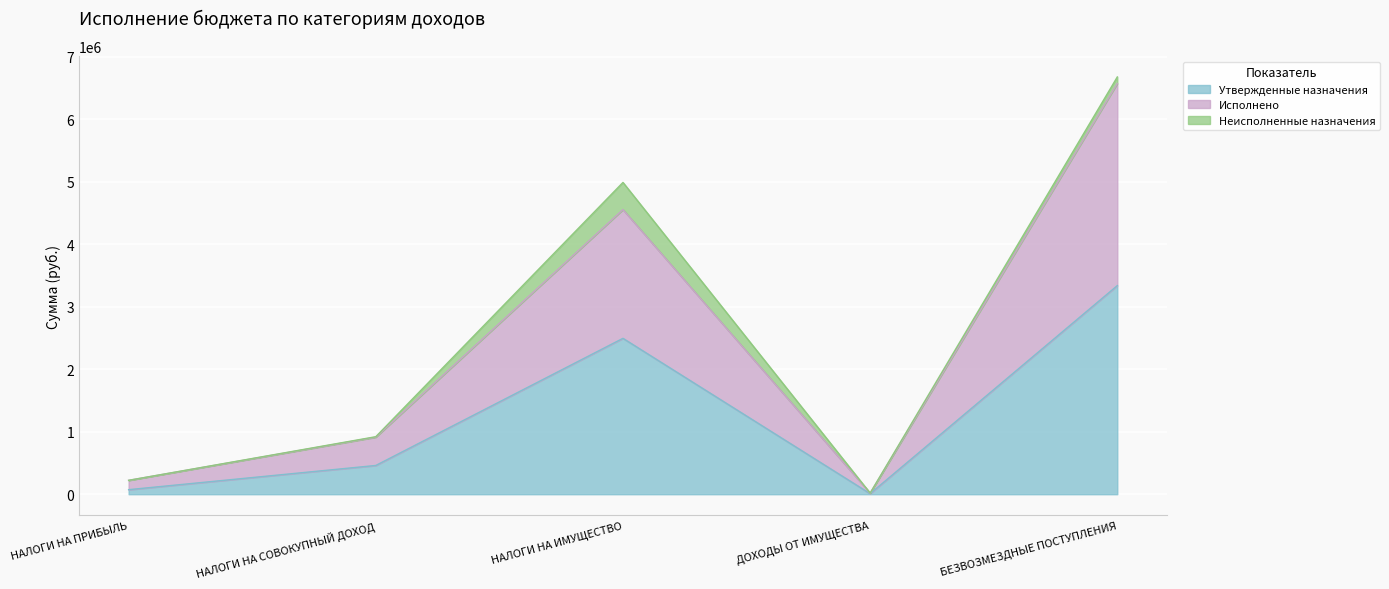

True or false: Исполнено and Утвержденные назначения cross at least once.

False